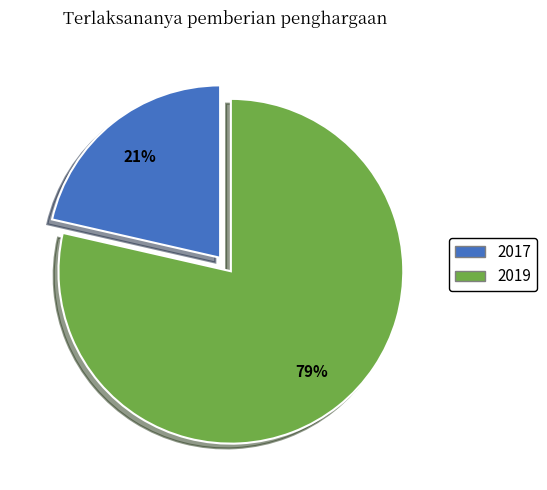

To the nearest percent, what portion does 2017 represent?

21%